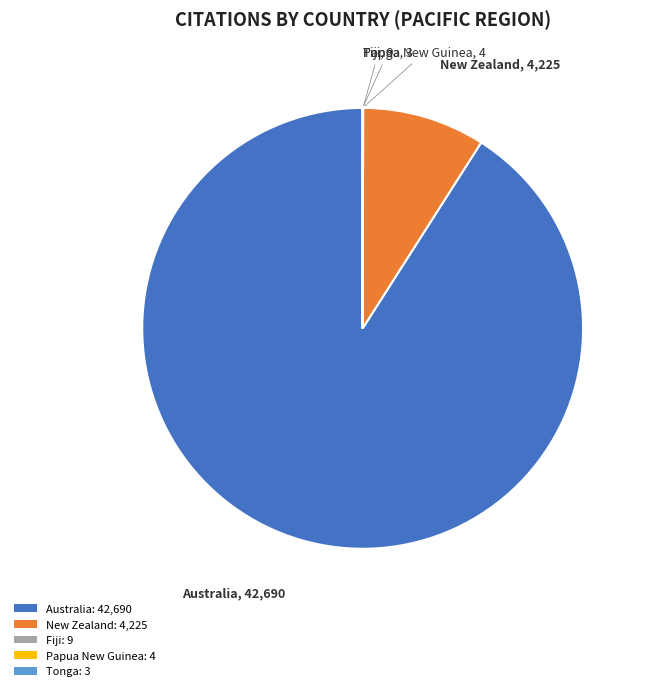

Do Australia: 42,690 and New Zealand: 4,225 together represent more than half of the pie?

Yes